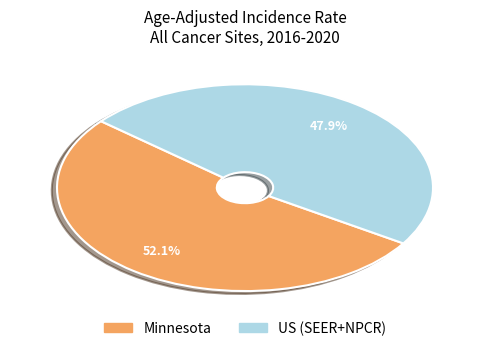

To the nearest percent, what is the difference between the US (SEER+NPCR) and Minnesota slice percentages?

4%